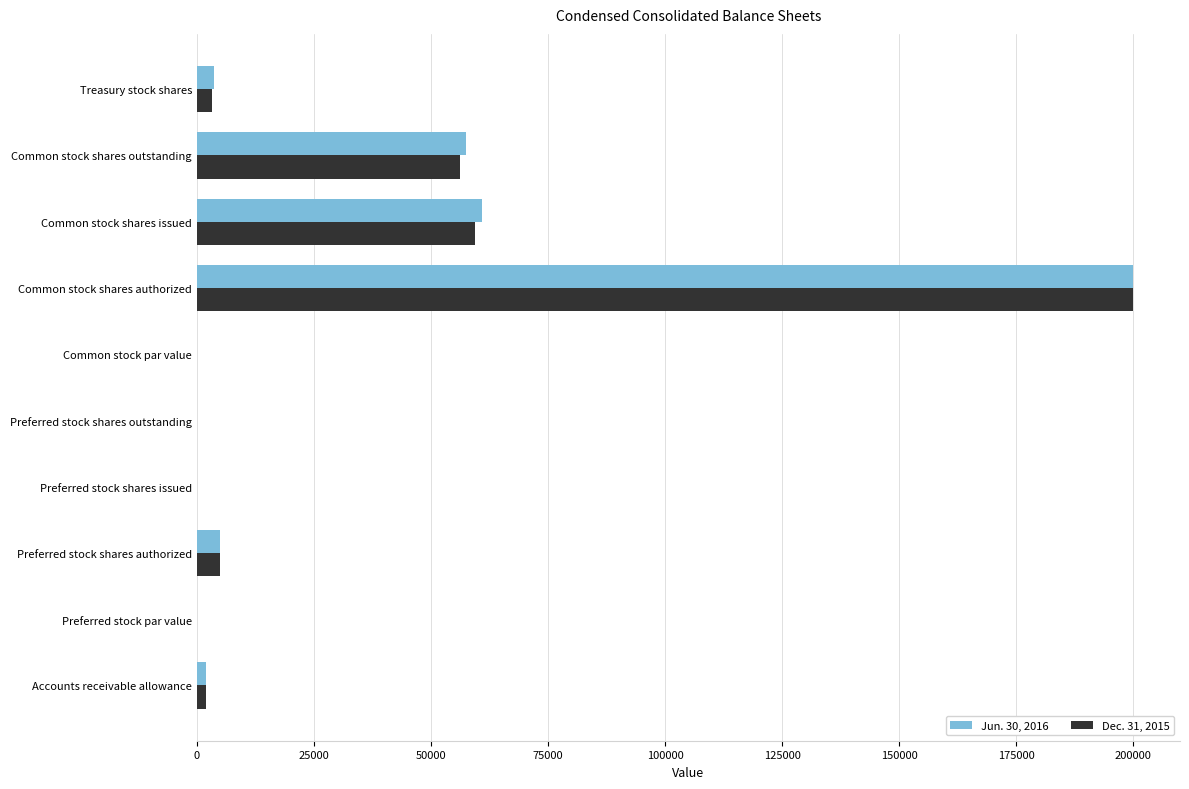

The Jun. 30, 2016 series shows 57399.0 at Common stock shares outstanding. True or false?

True